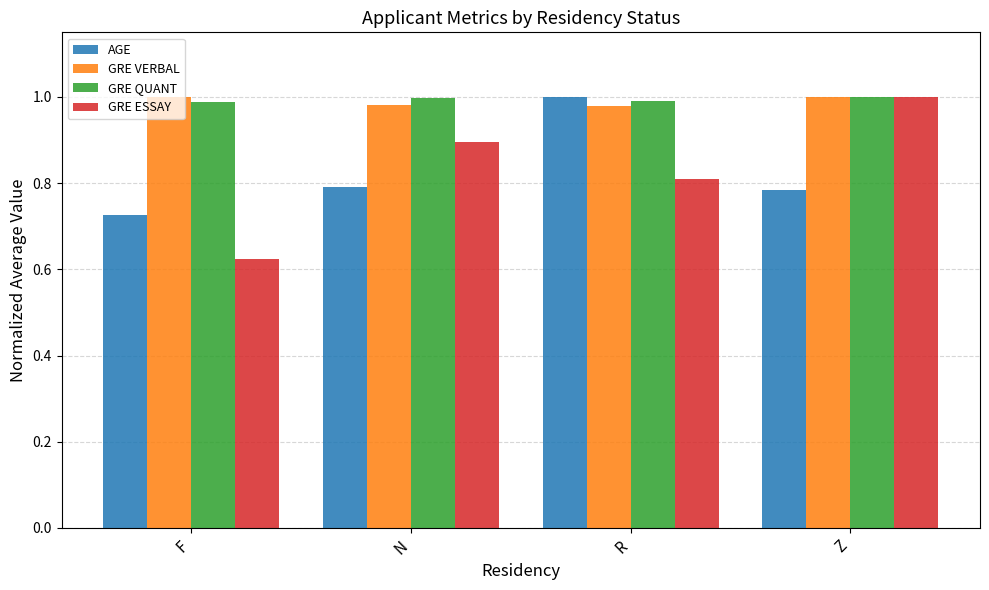

What is the spread (max minus min) of values at F?

0.4